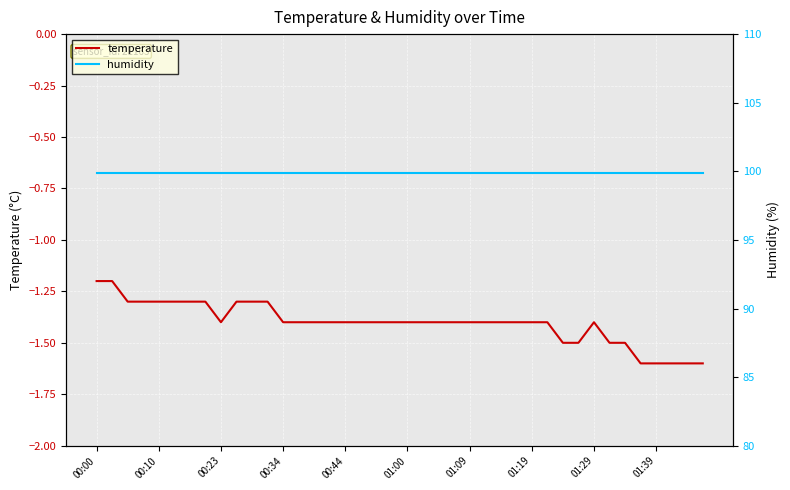

Which series changed the most between 14 and 28?

temperature